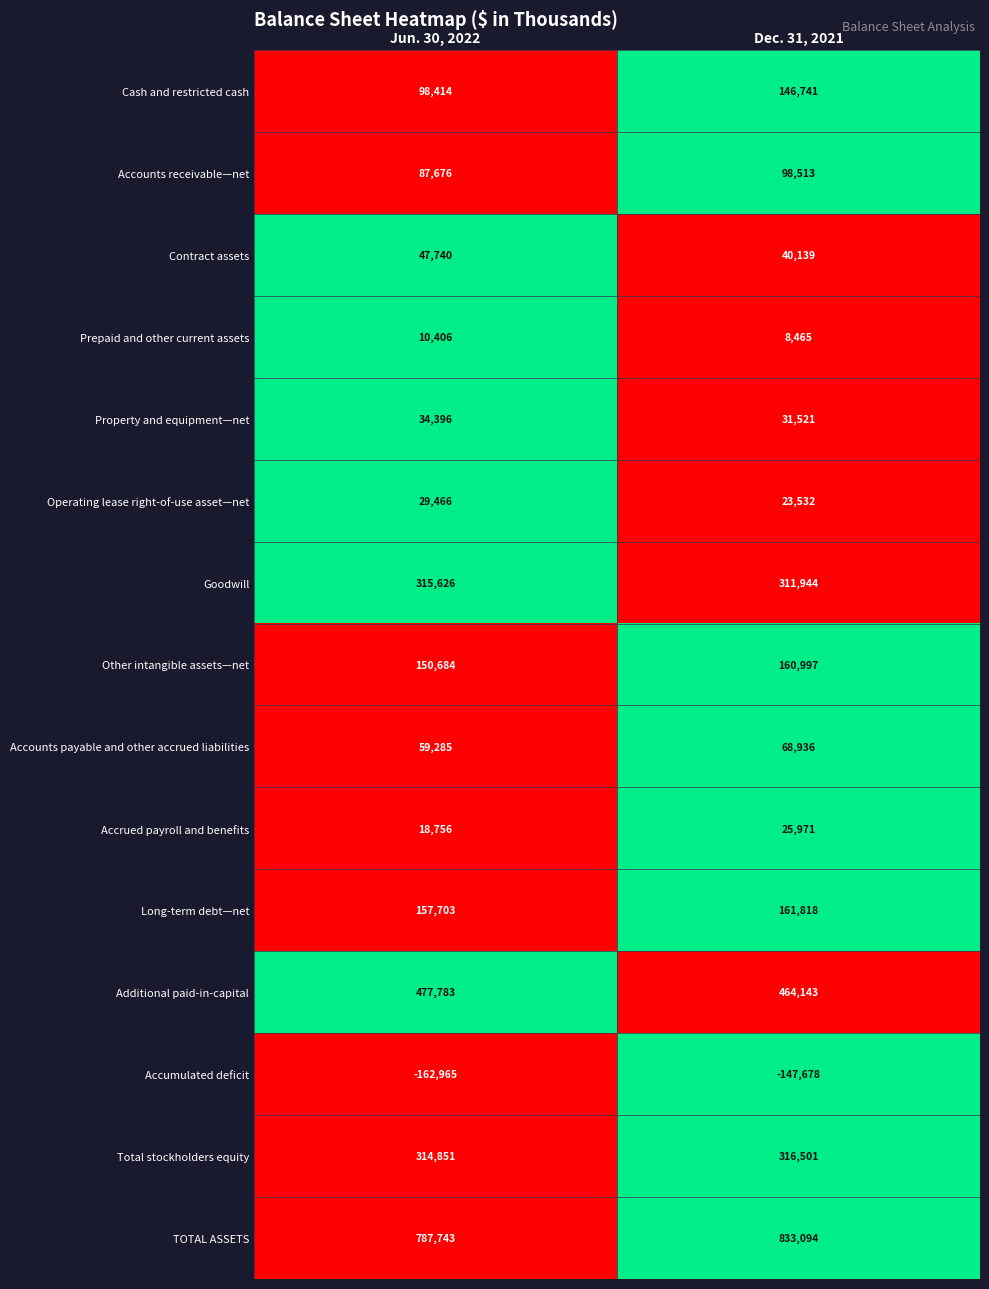

What is the difference between the Additional paid-in-capital values at Jun. 30, 2022 and Dec. 31, 2021?

13640